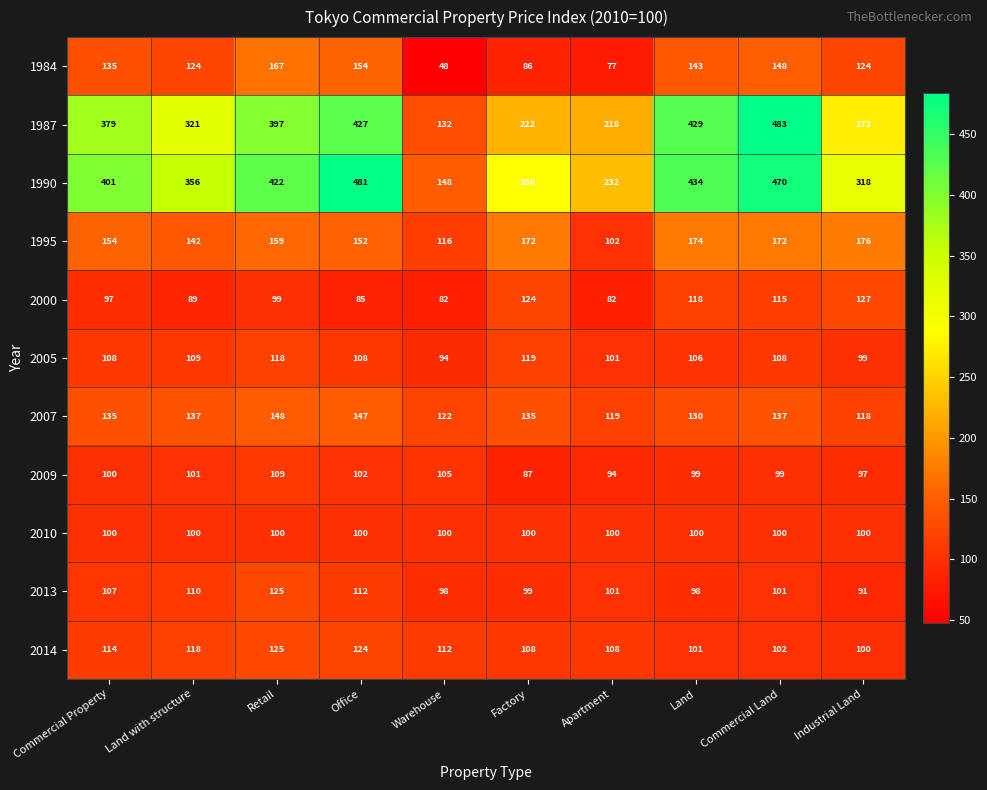

What is the maximum value shown in the chart?

483